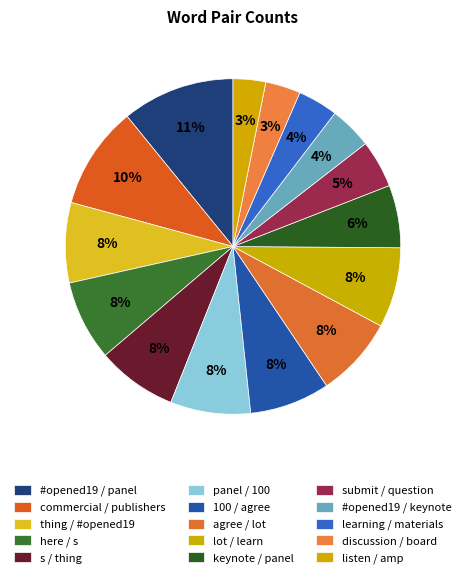

Is #opened19 / keynote the majority of the pie?

No